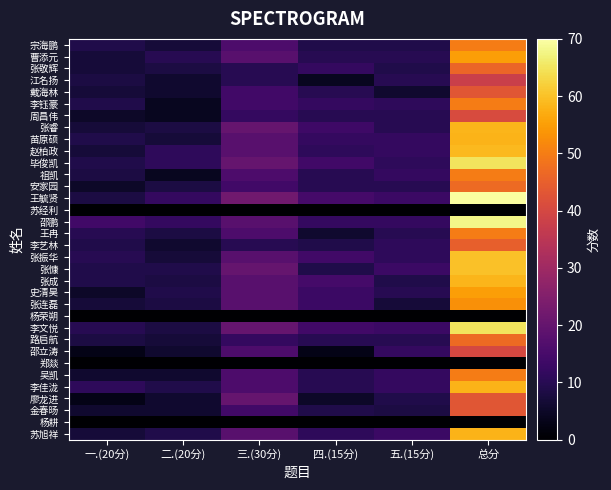

What is the total value across all series at 四.(15分)?

314.5